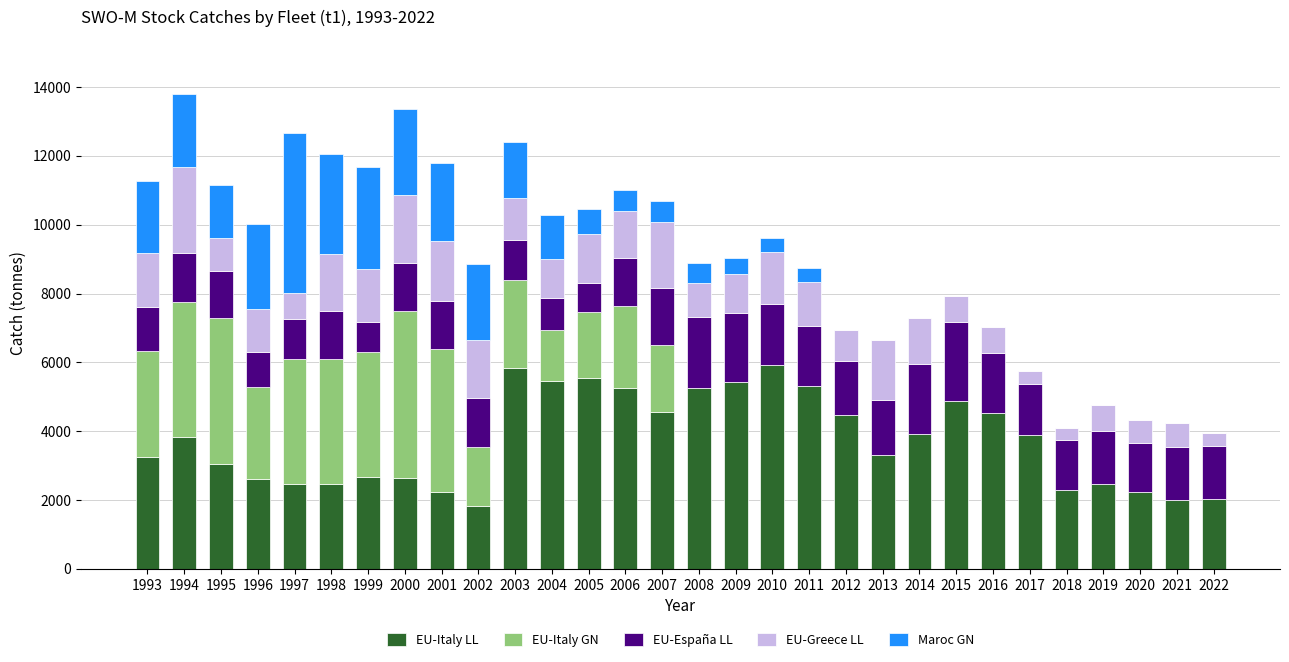

Are the bars horizontal?

No